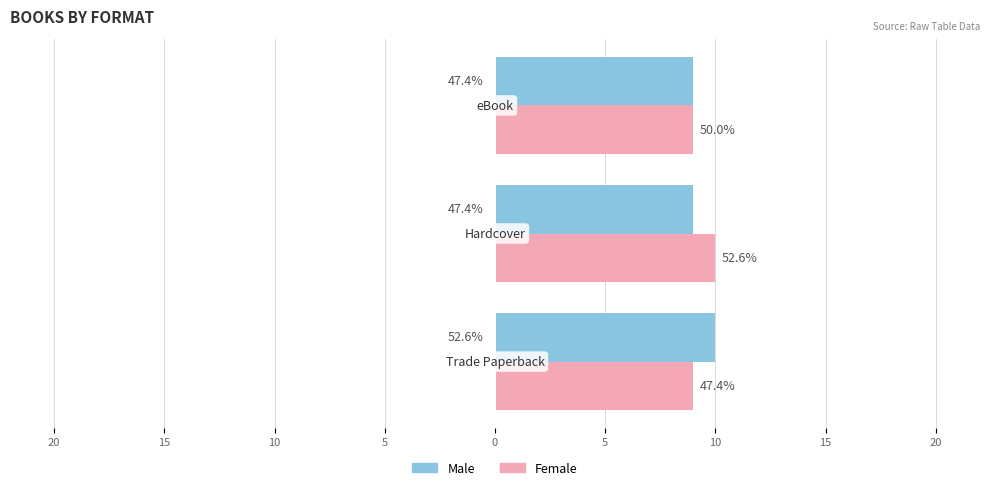

What is the difference between the maximum and minimum values in the Female series?

1